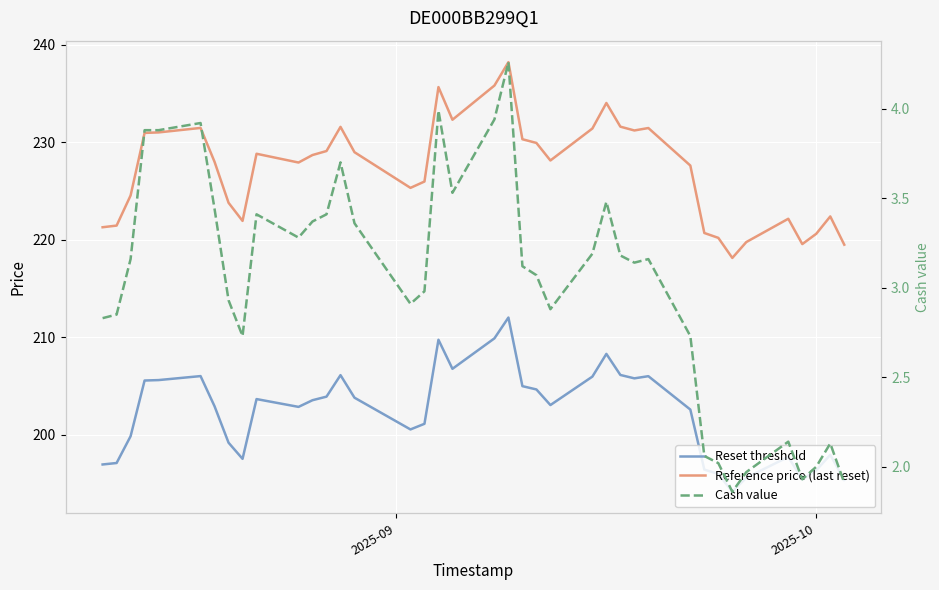

Which series has the largest total across all categories?

Reference price (last reset)